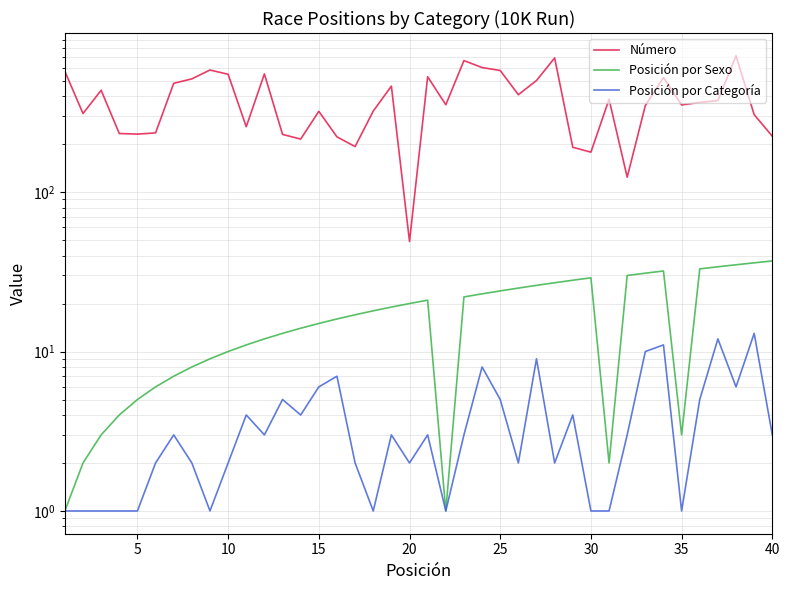

Is this an area chart (filled region under the line)?

No